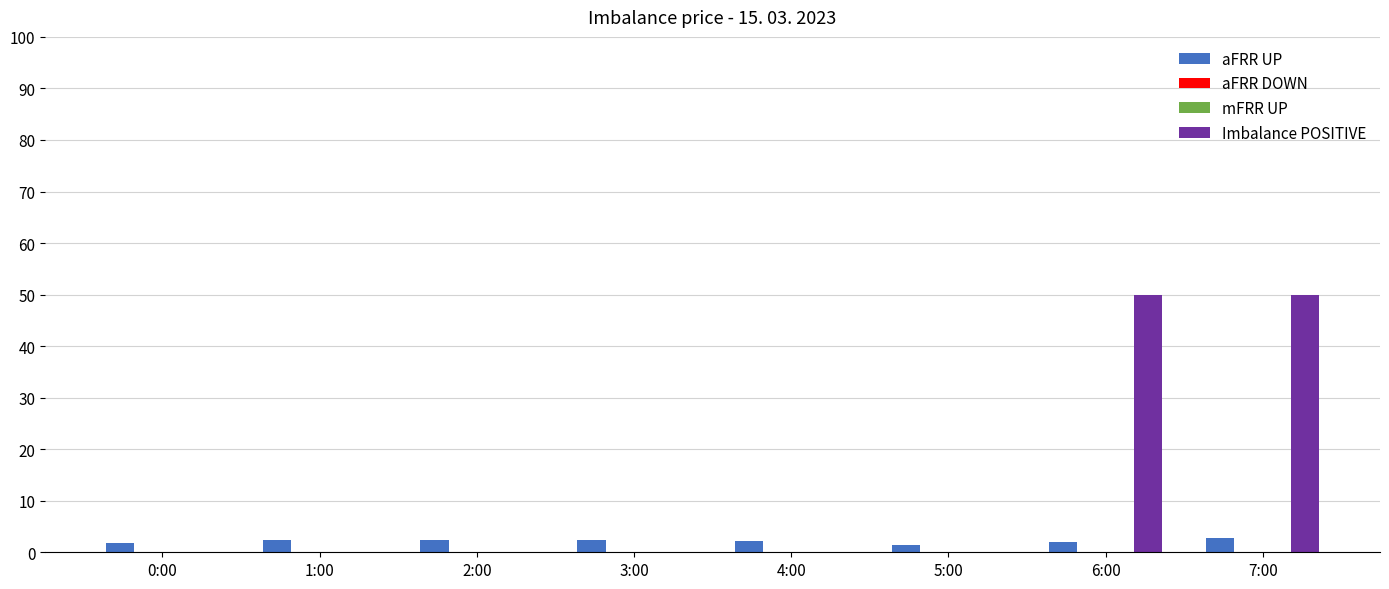

Is the value of mFRR UP at 6:00 greater than the value of aFRR DOWN at 4:00?

No